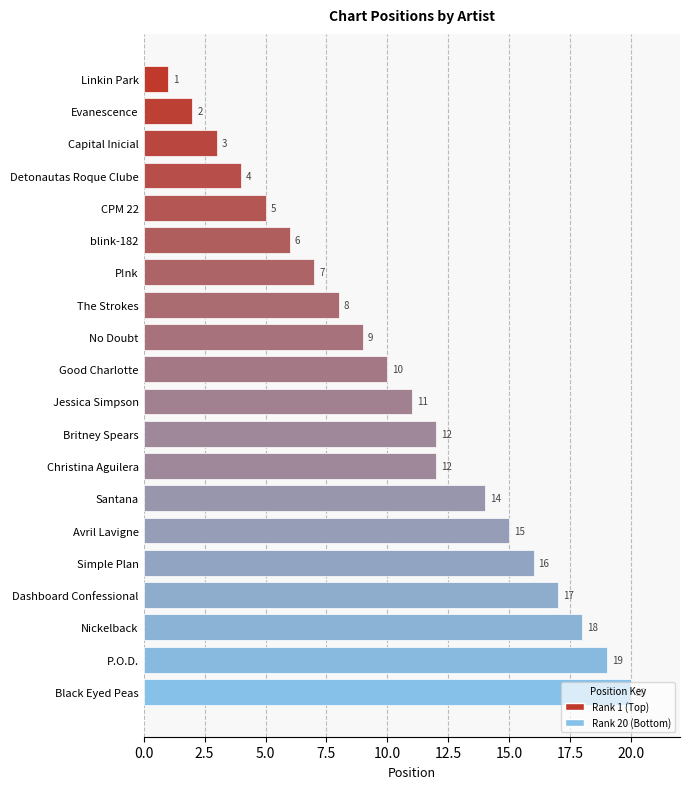

What value does the data have at Good Charlotte, to the nearest 5?

10